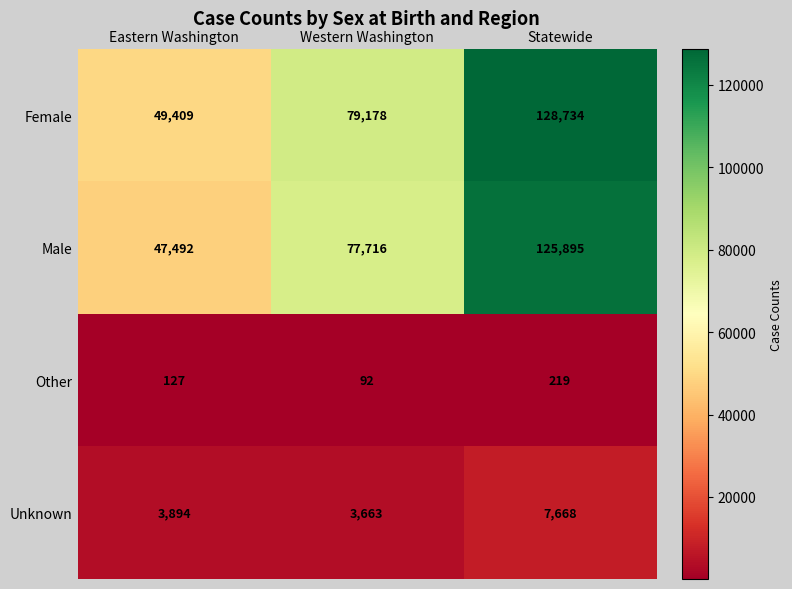

Which series changed the most between Eastern Washington and Statewide?

Female